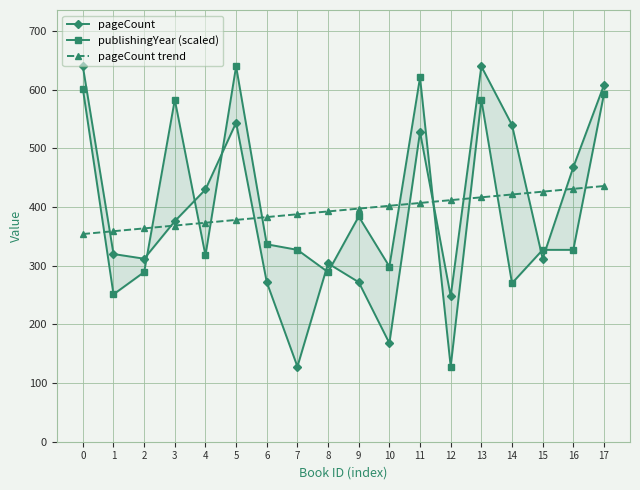

Which series has the largest range (max minus min)?

pageCount